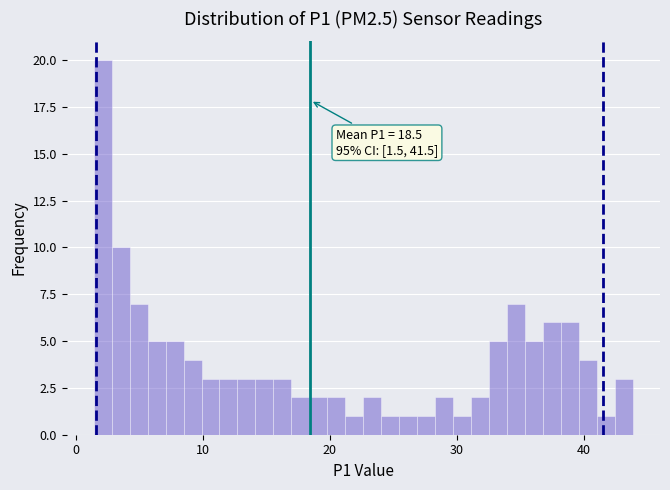

Read against the x-axis, roughly where is the centre of the tallest bar?

2